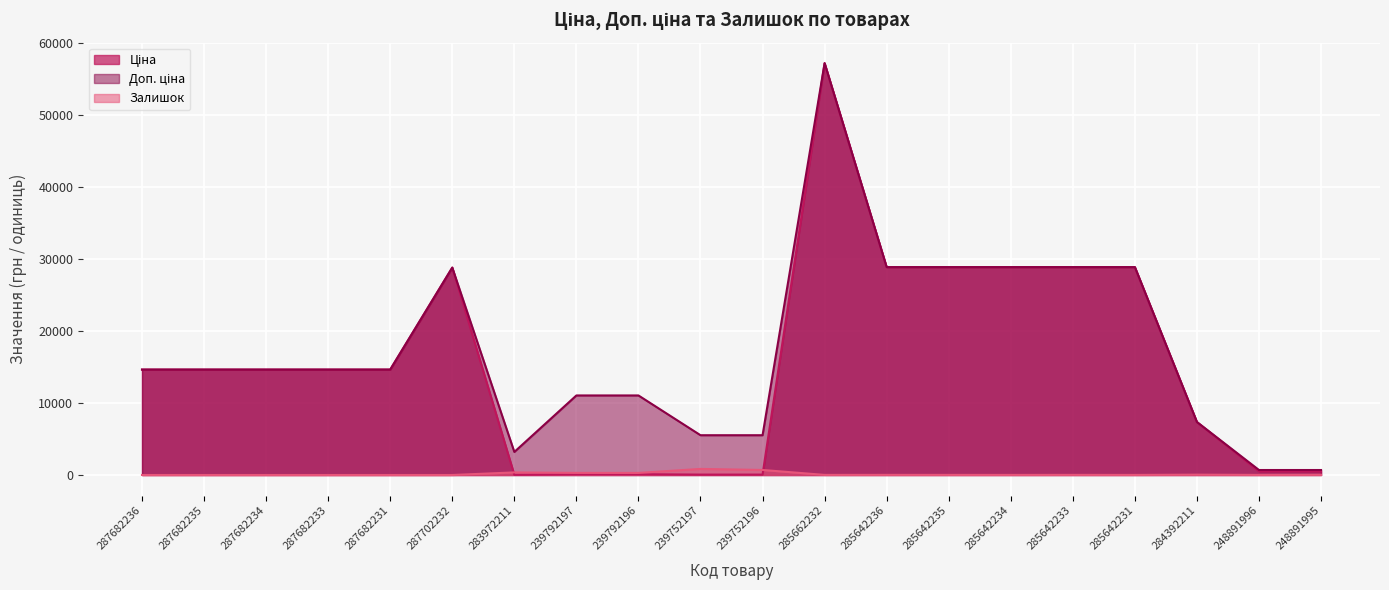

How many interior local peaks does the Доп. ціна series have?

2